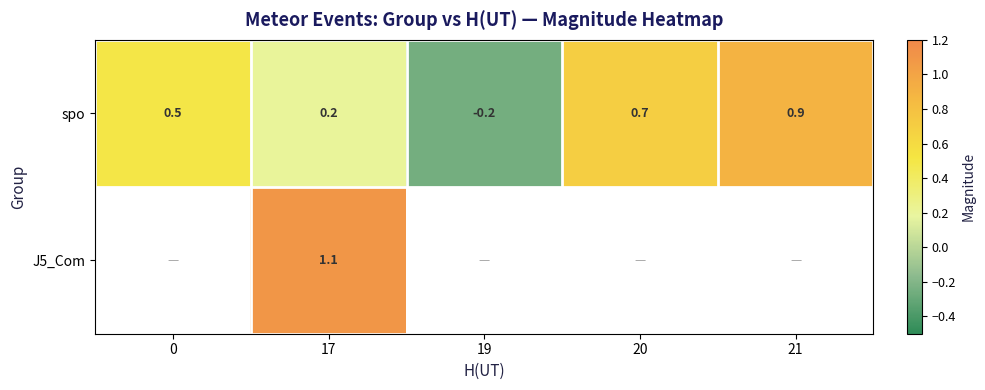

Is the value of J5_Com at 17 greater than the value of spo at 0?

Yes